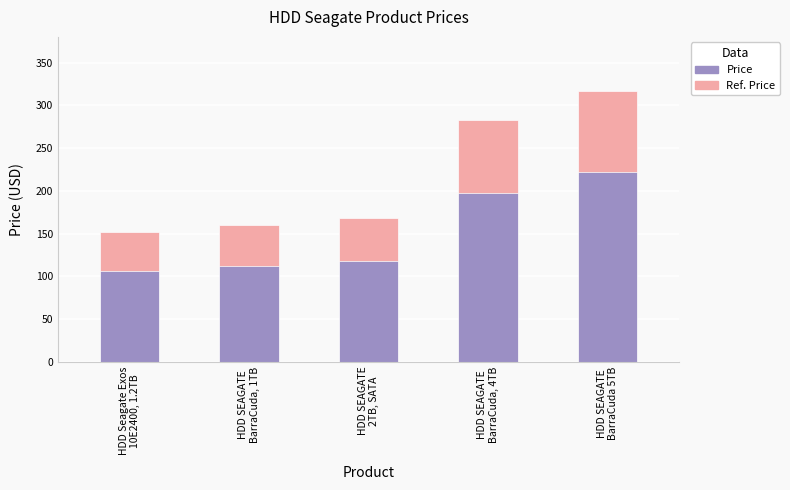

How many bars are there in each group?

2